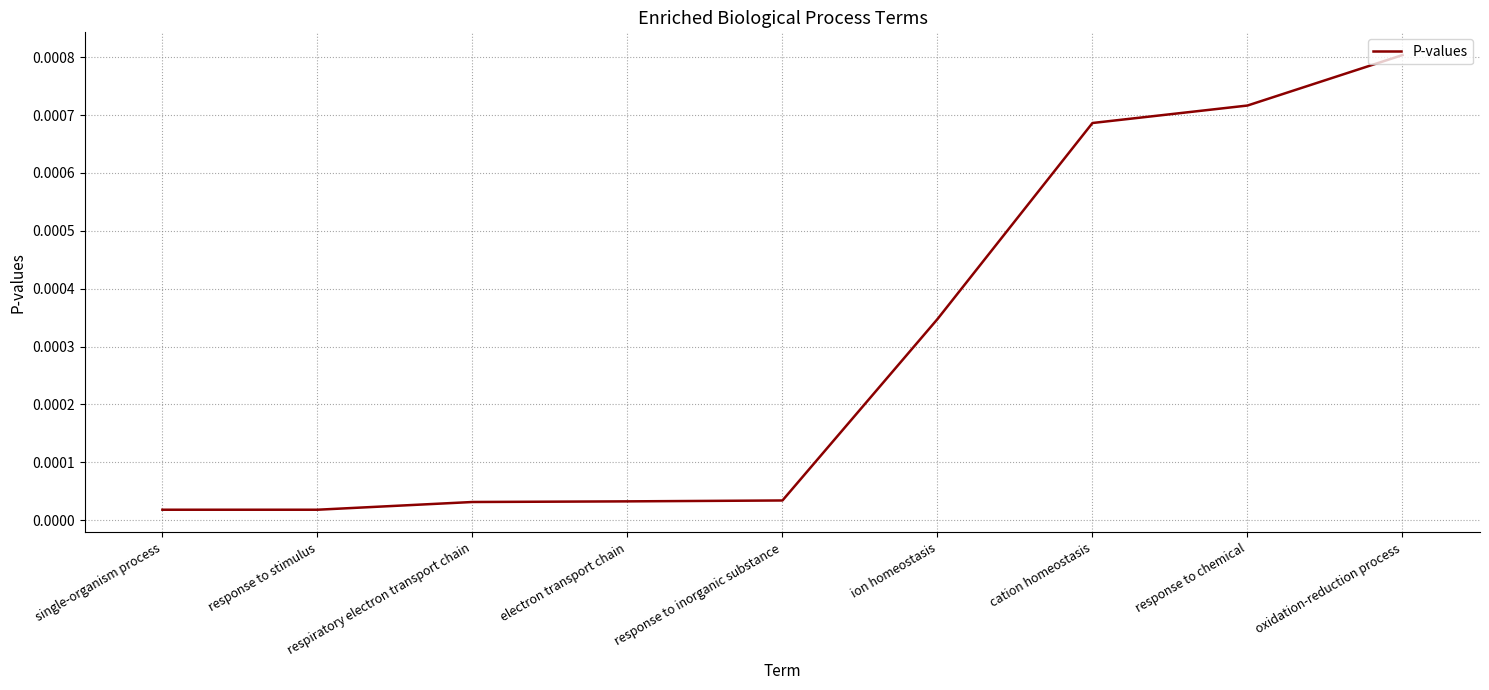

How many lines are shown in the chart?

1